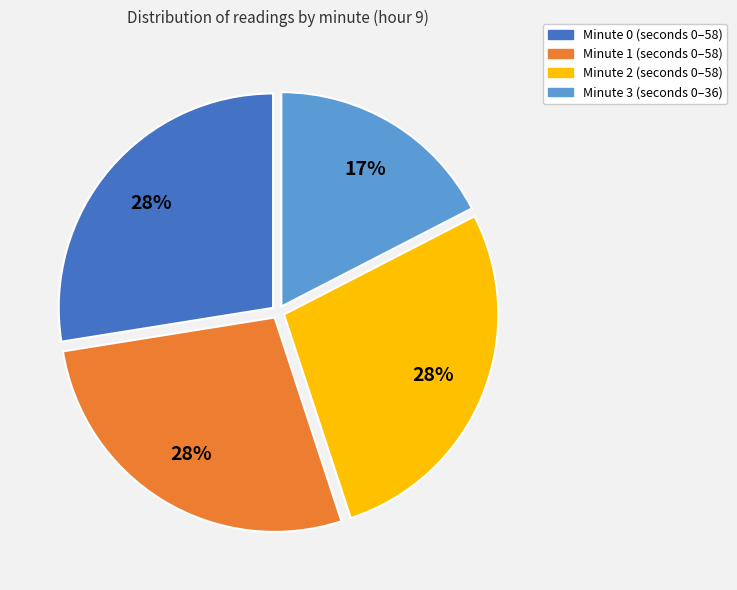

Is Minute 1 the majority of the pie?

No